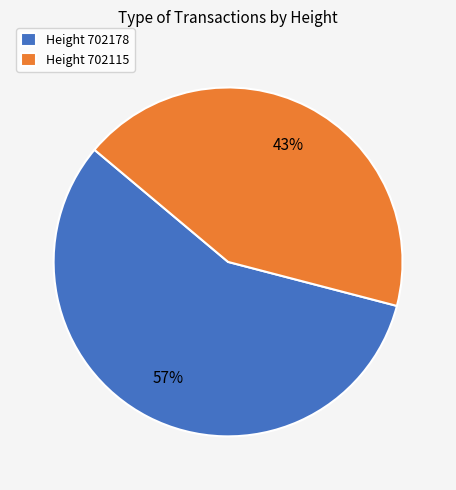

What is the majority slice?

Height 702178